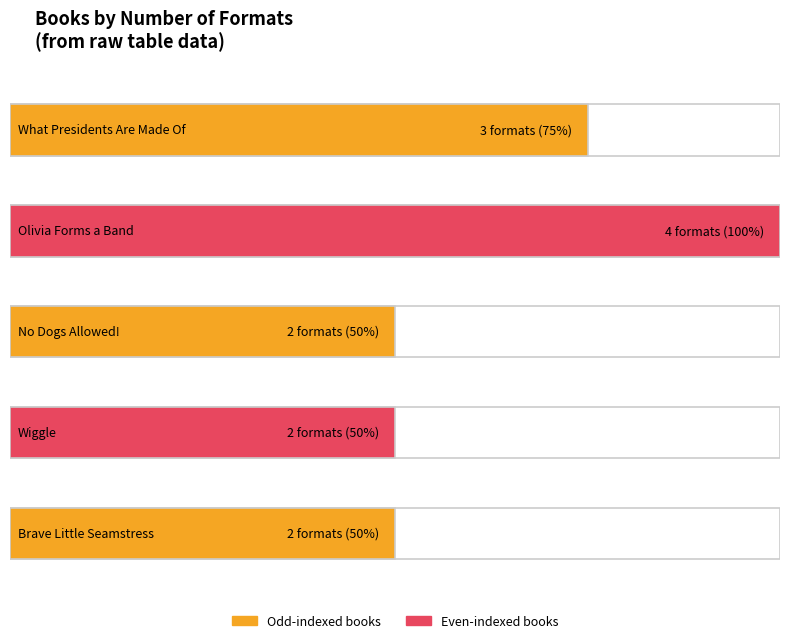

What is the value of the 1st bar from the left?

3